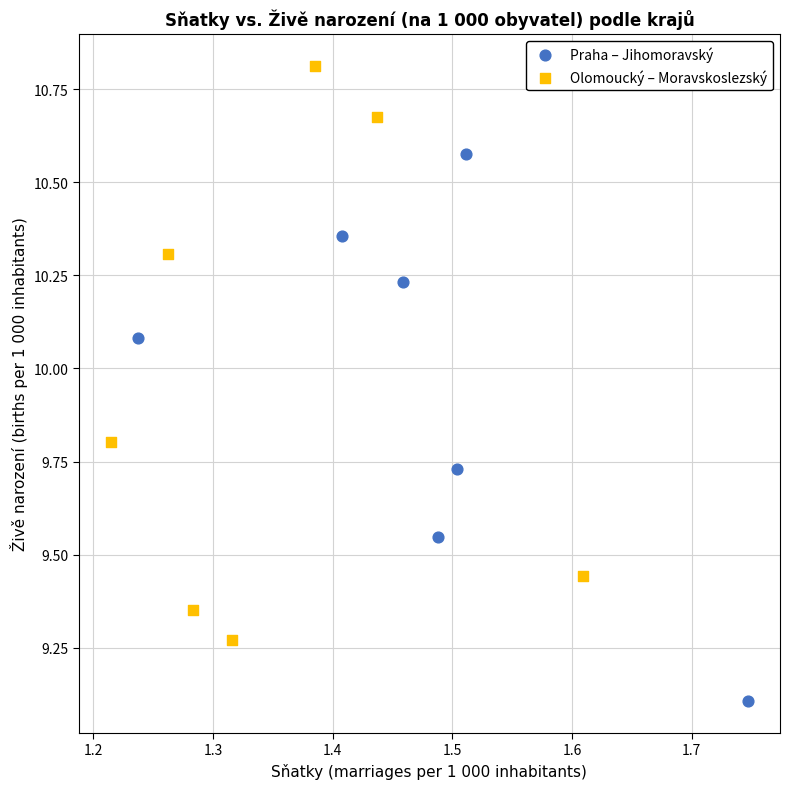

Which series reaches the maximum Y coordinate?

Olomoucký – Moravskoslezský